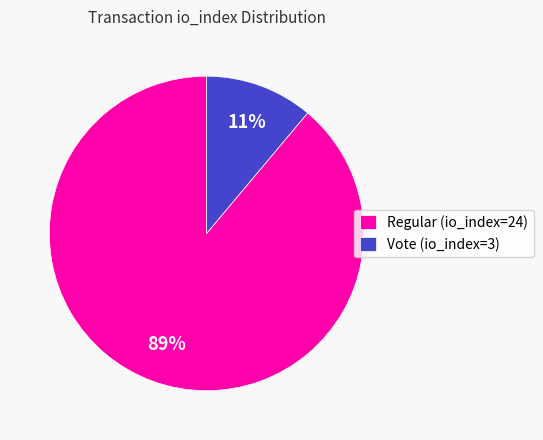

Is the sum of Regular (io_index=24) and Vote (io_index=3) greater than half?

Yes